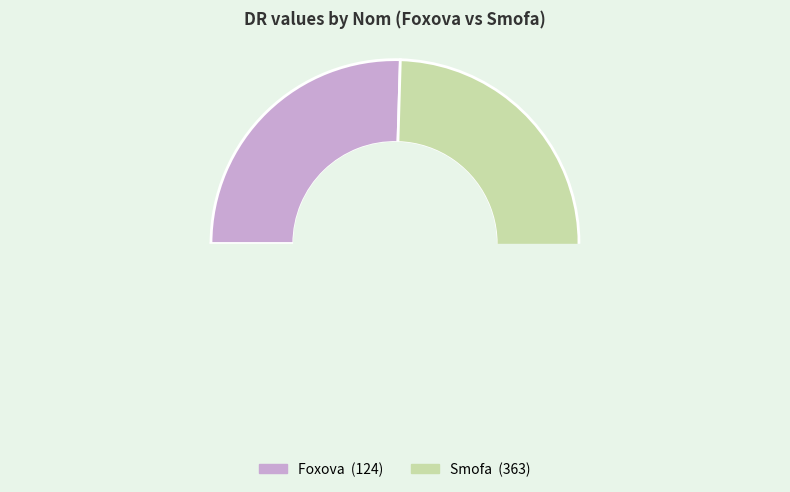

To the nearest percent, what percentage of the pie is Smofa?

75%